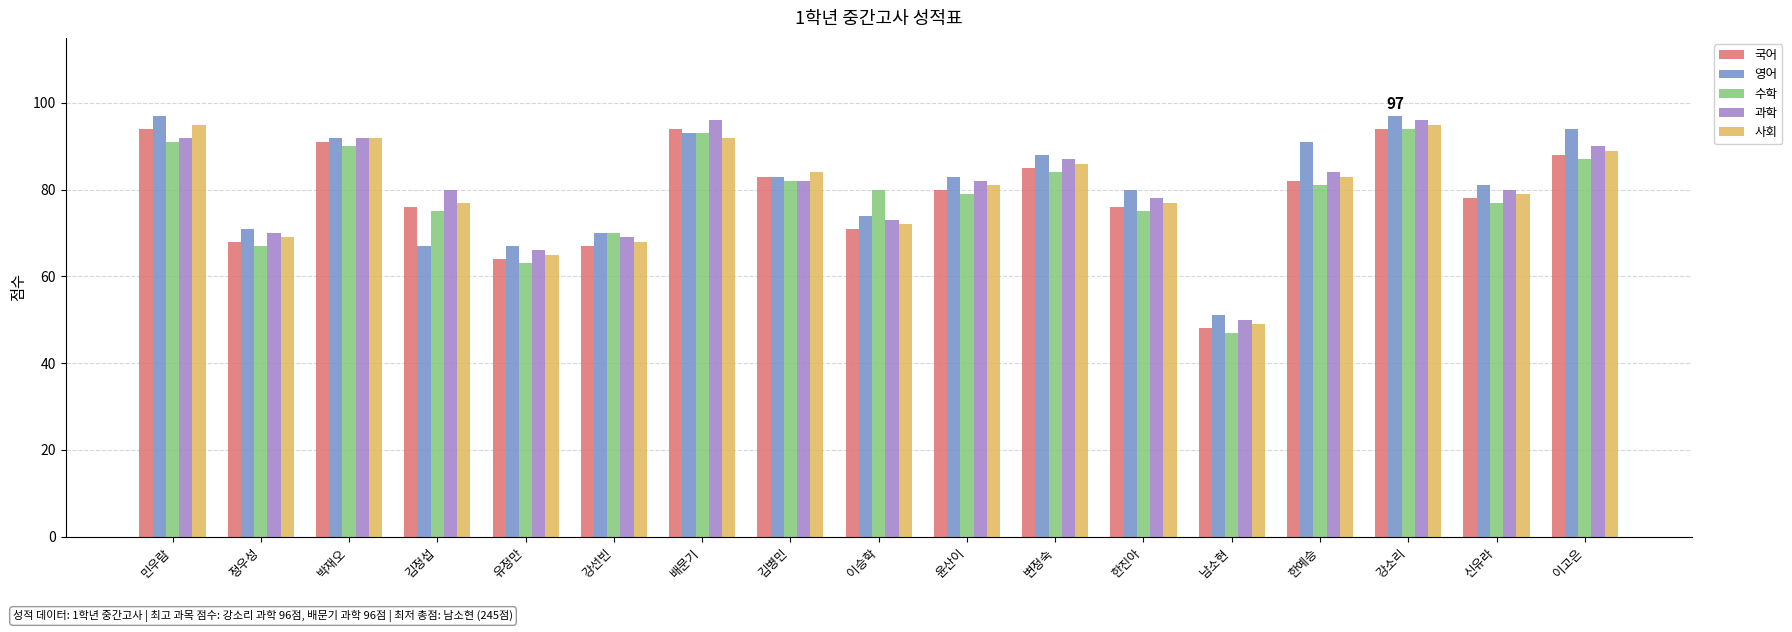

What is the average value of the 과학 series?

80